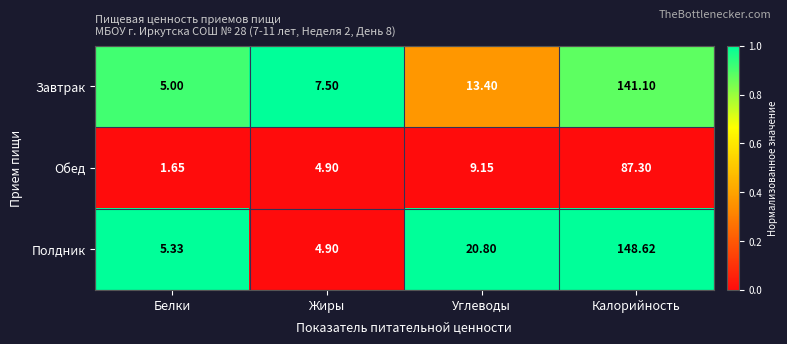

Rank the series by their maximum value, from lowest to highest.

Обед, Завтрак, Полдник